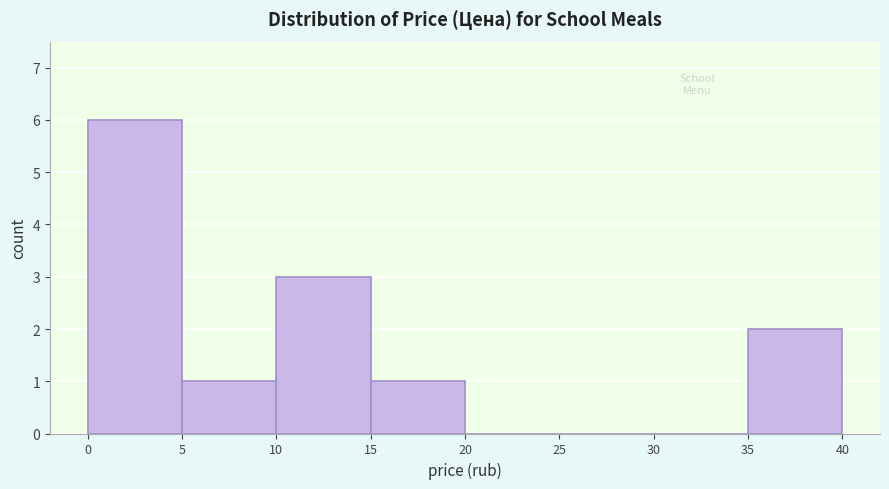

Reading left to right, transcribe this chart: for each bar, give the range it covers on the x-axis and its height. The values are not printed on the chart, so give them approximately, as read against the axis.

0 to 5: 6
5 to 10: 1
10 to 15: 3
15 to 20: 1
20 to 25: 0
25 to 30: 0
30 to 35: 0
35 to 40: 2